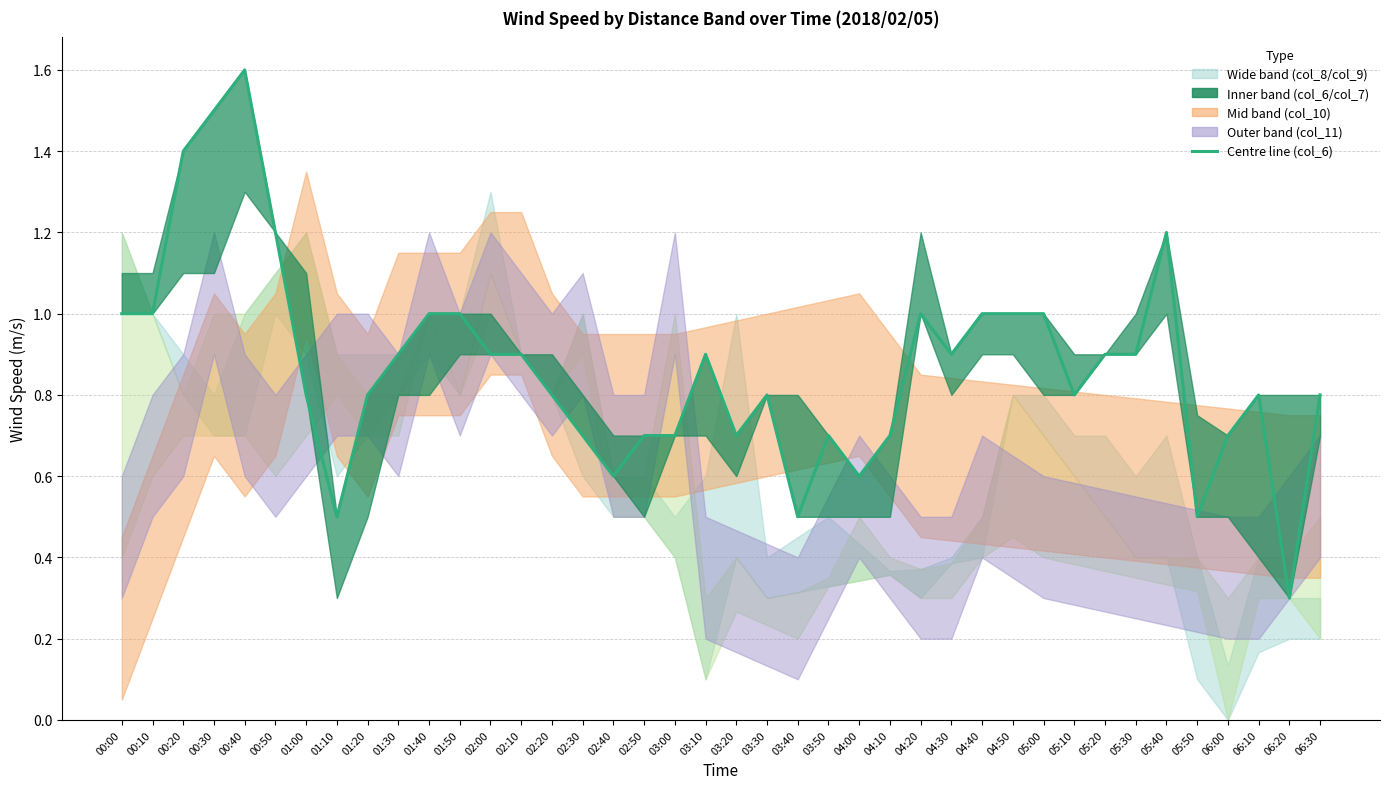

How many interior local peaks (higher than both neighbors) does the data have?

7